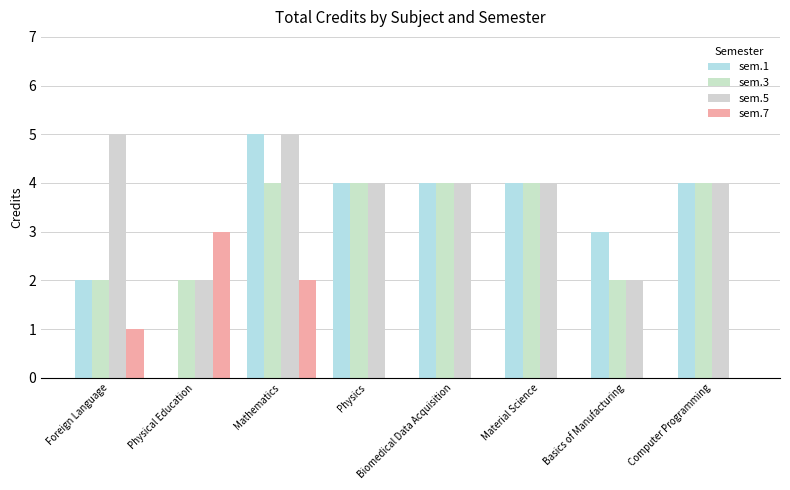

Are the bars horizontal?

No